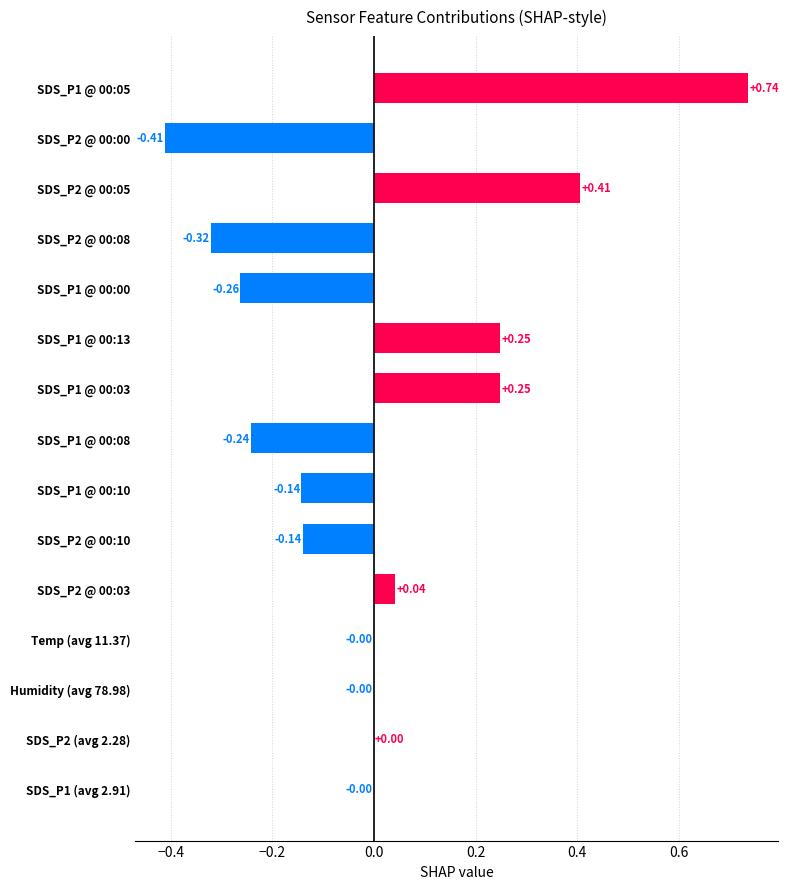

Between Temp (avg 11.37) and SDS_P2 @ 00:05, which is larger?

SDS_P2 @ 00:05